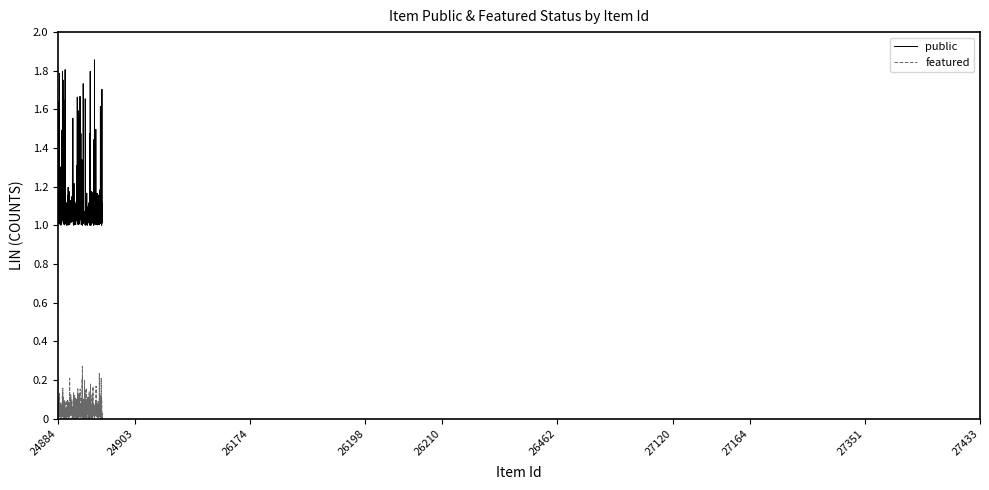

Which series has the largest total across all categories?

public